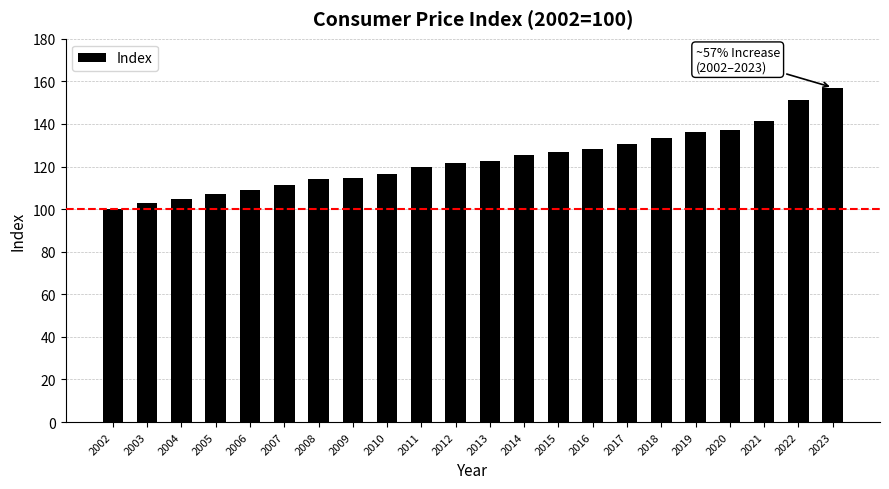

How many categories are shown in the chart?

22